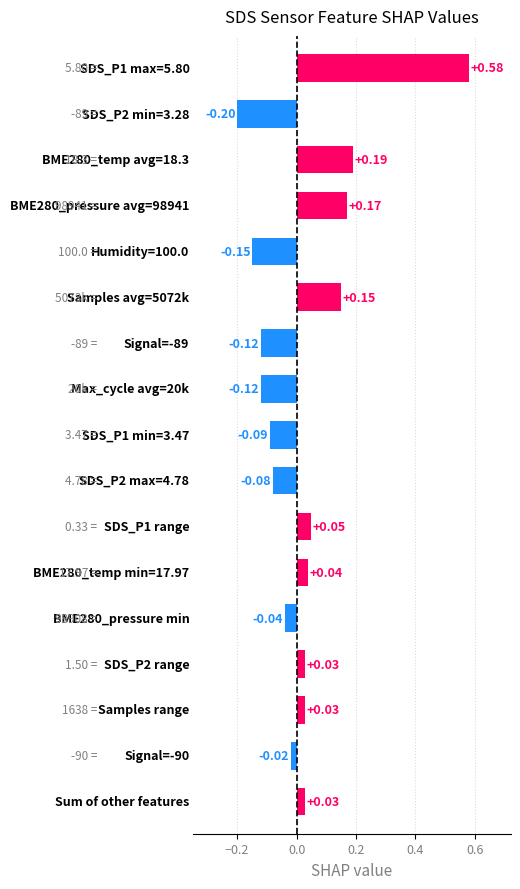

What is the difference between the maximum and minimum values?

0.8